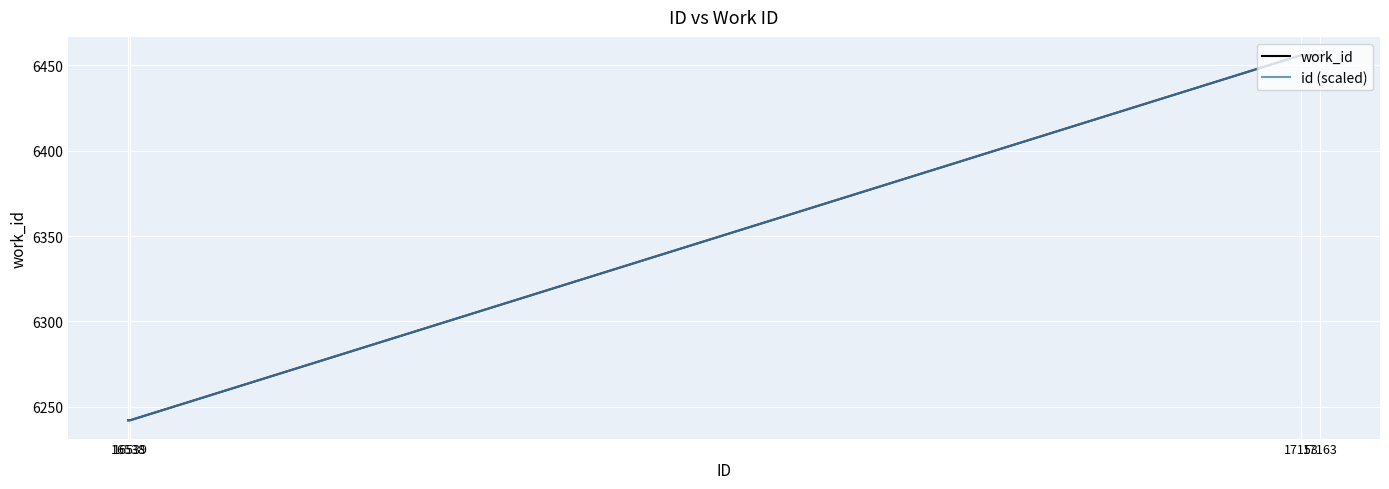

True or false: id (scaled) has a value of 6242 at 16538.

True